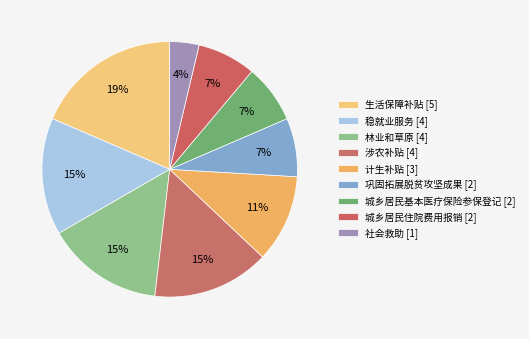

The 城乡居民住院费用报销 slice represents 7% of the pie. True or false?

True